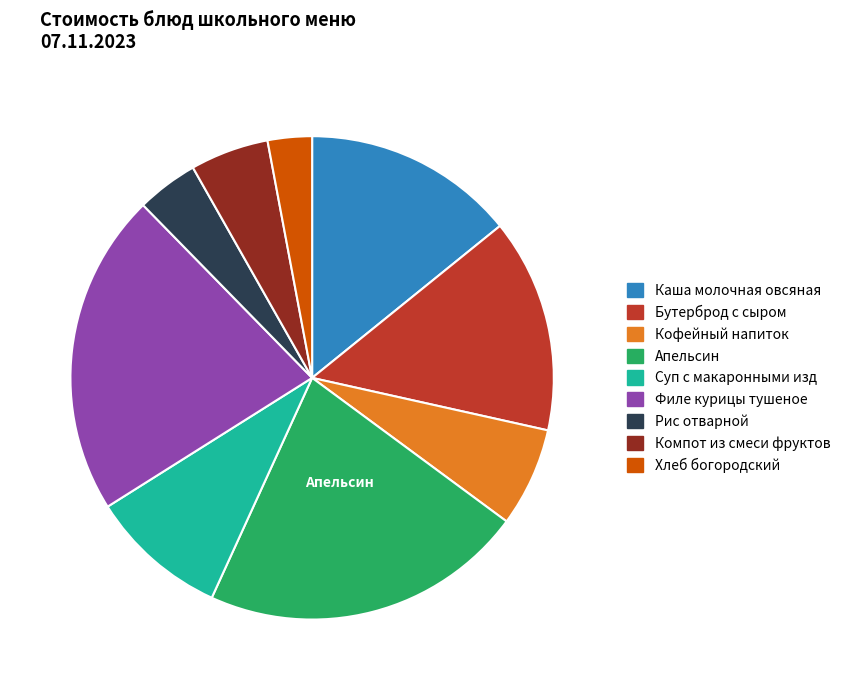

What is the ratio of the value at Кофейный напиток to the value at Рис отварной?

1.6